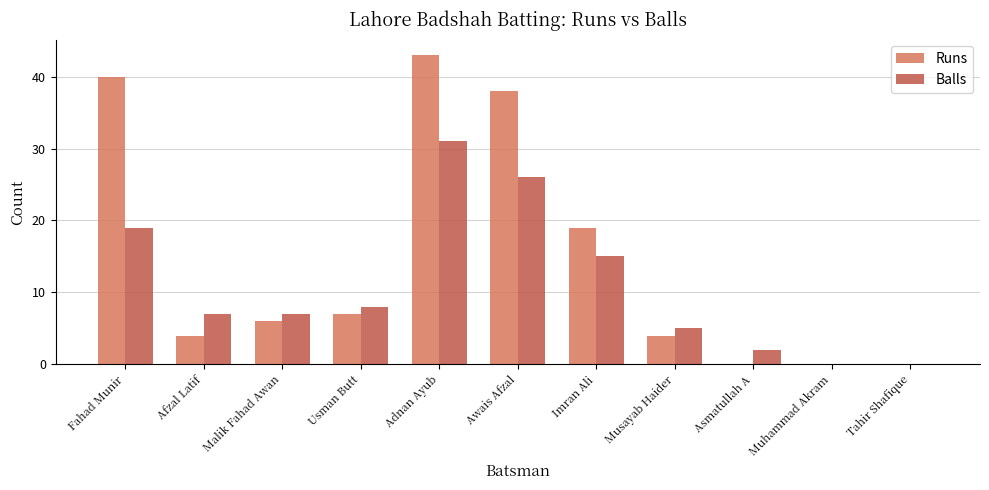

Which series has the largest range (max minus min)?

Runs